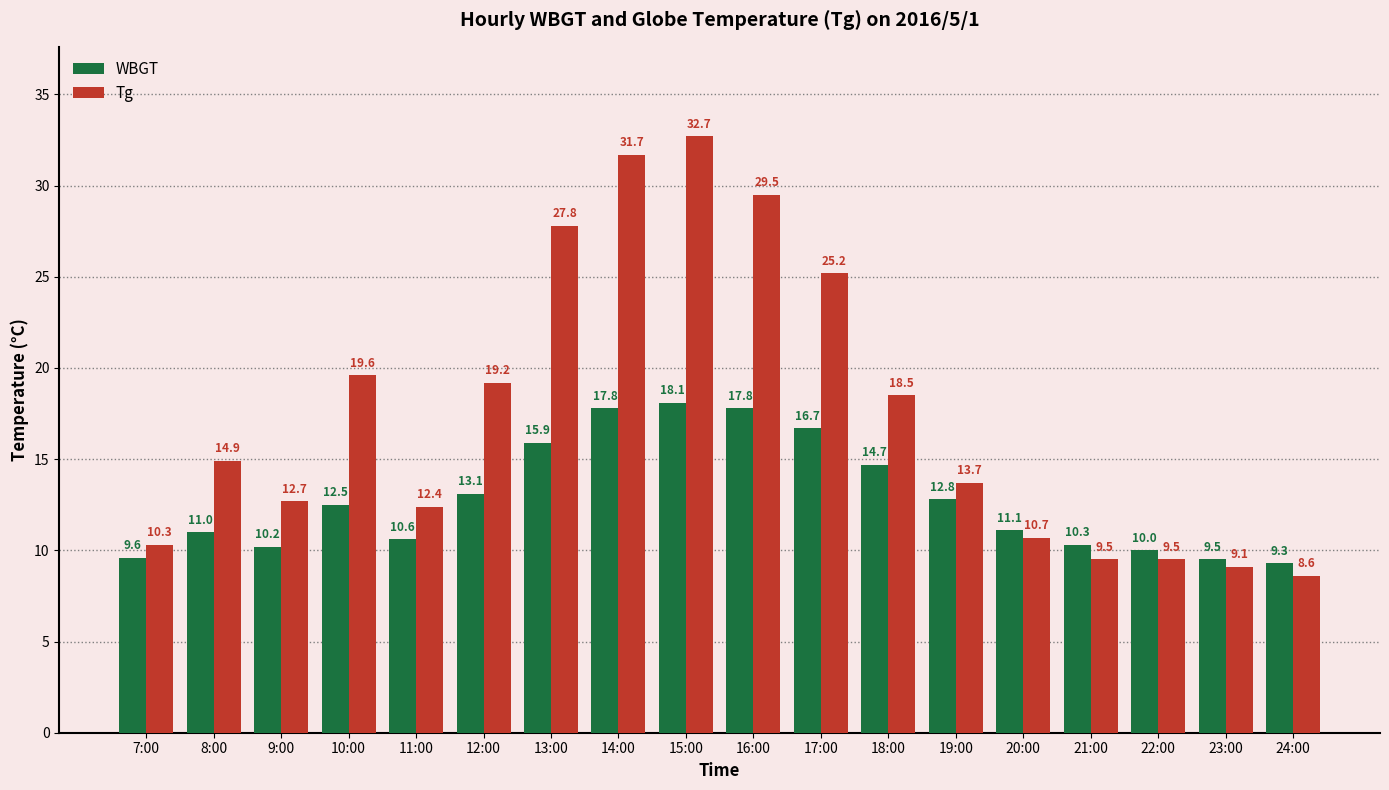

How many groups of bars are there?

18